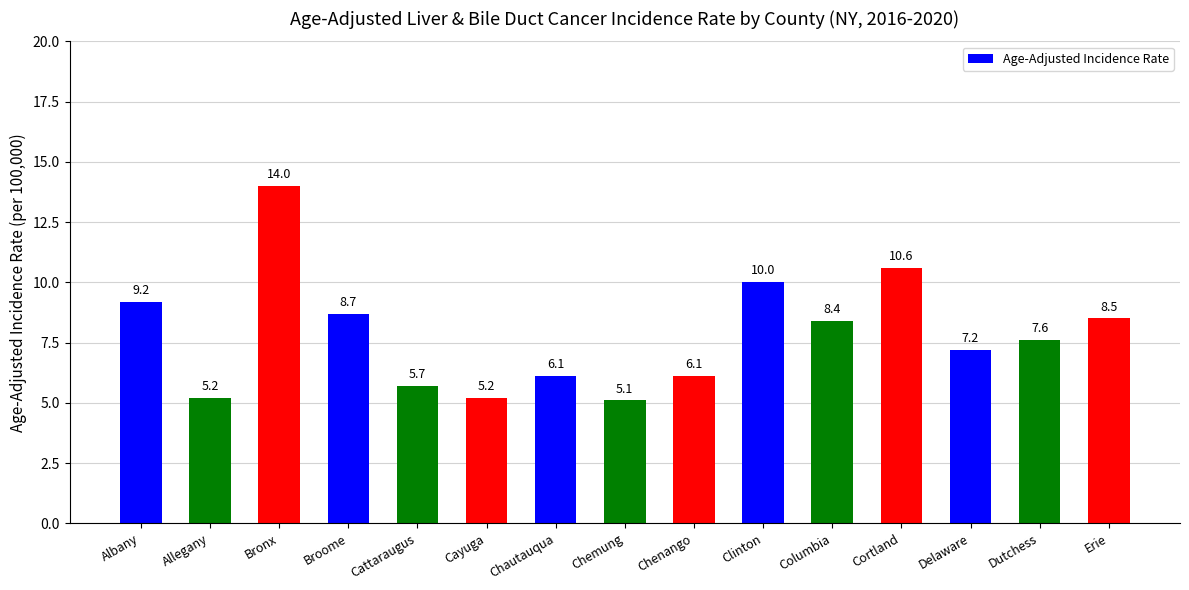

True or false: the data shows 7.6 at Dutchess.

True